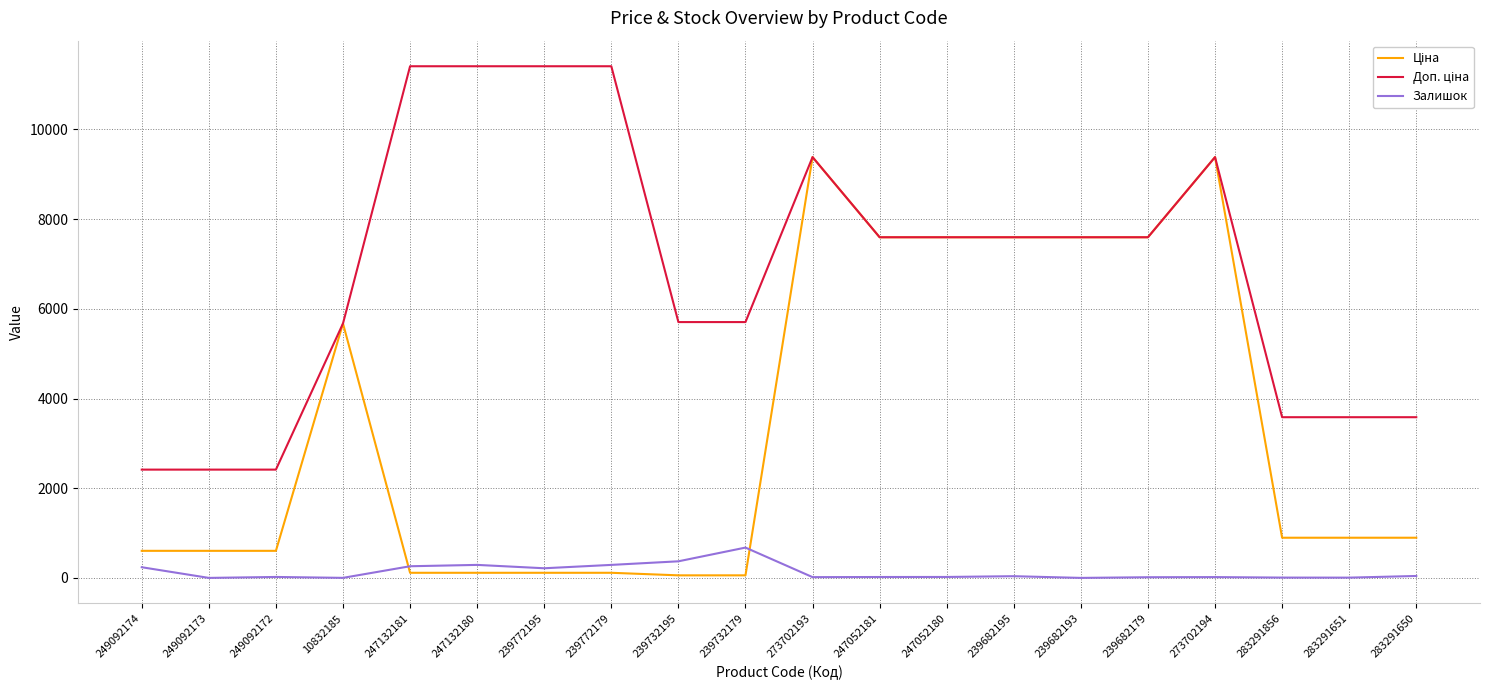

What is the spread (max minus min) of values at 239682193?

7596.5